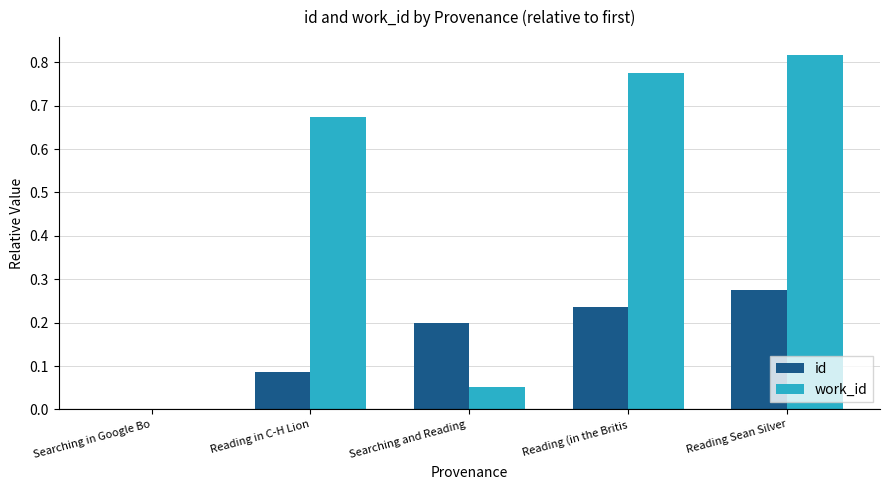

Are the bars grouped side by side (vs. stacked)?

Yes